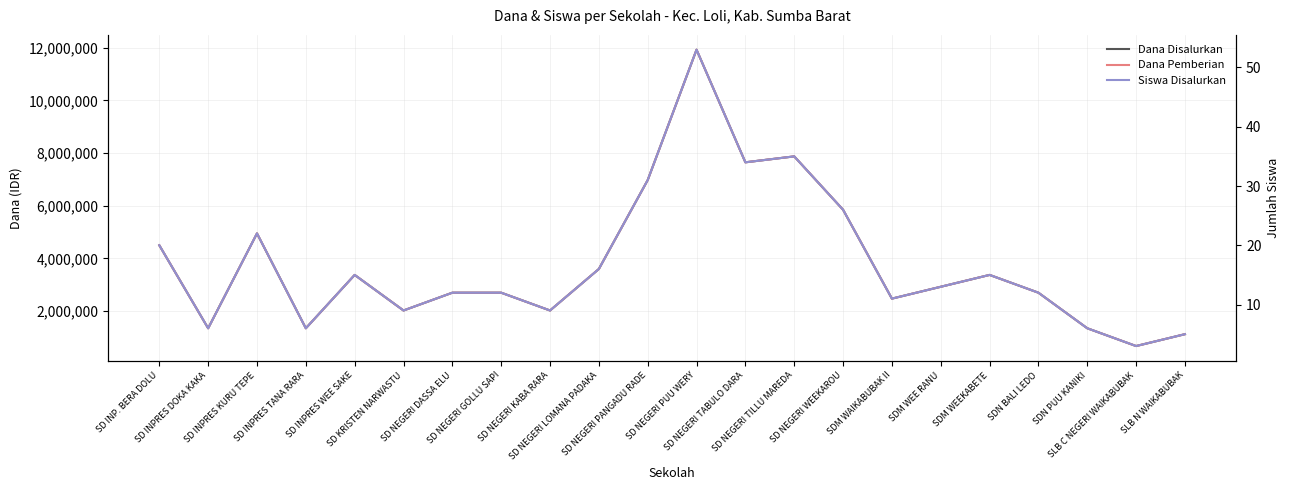

What position from the right is SD NEGERI WEEKAROU?

8